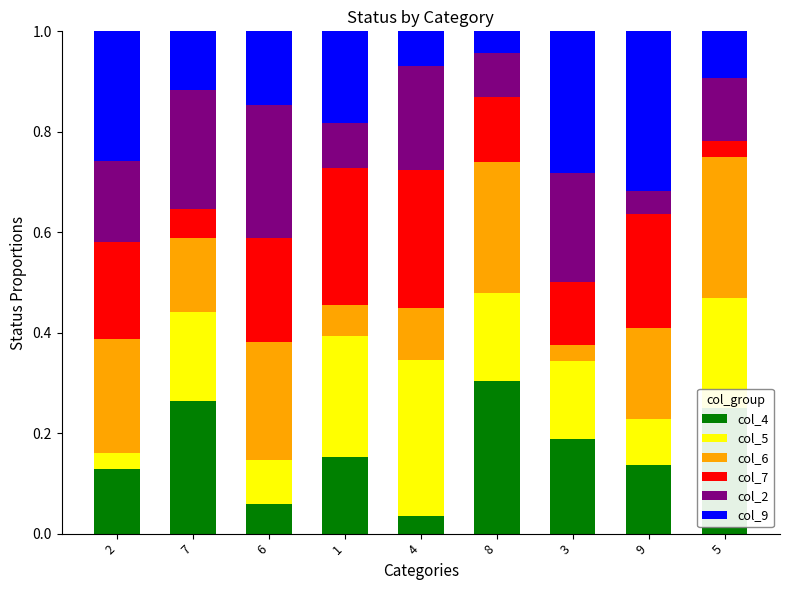

At which label does col_4 reach its peak?

8